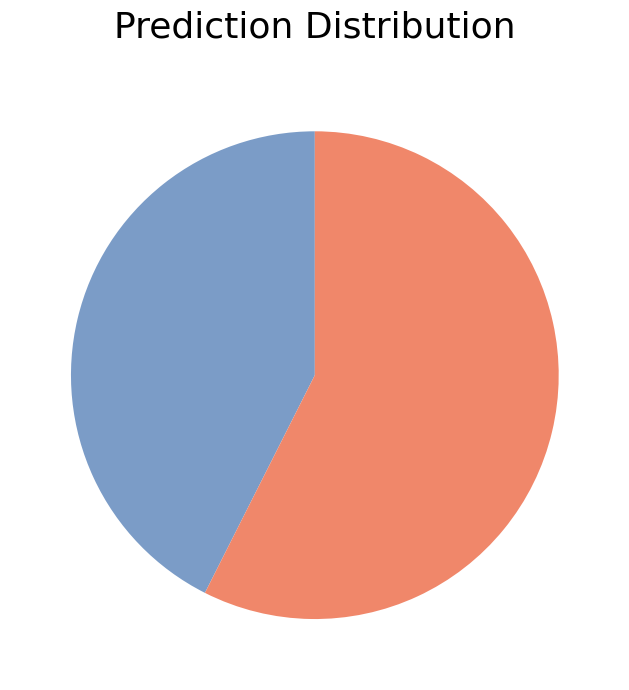

How many slices are in this pie chart?

2